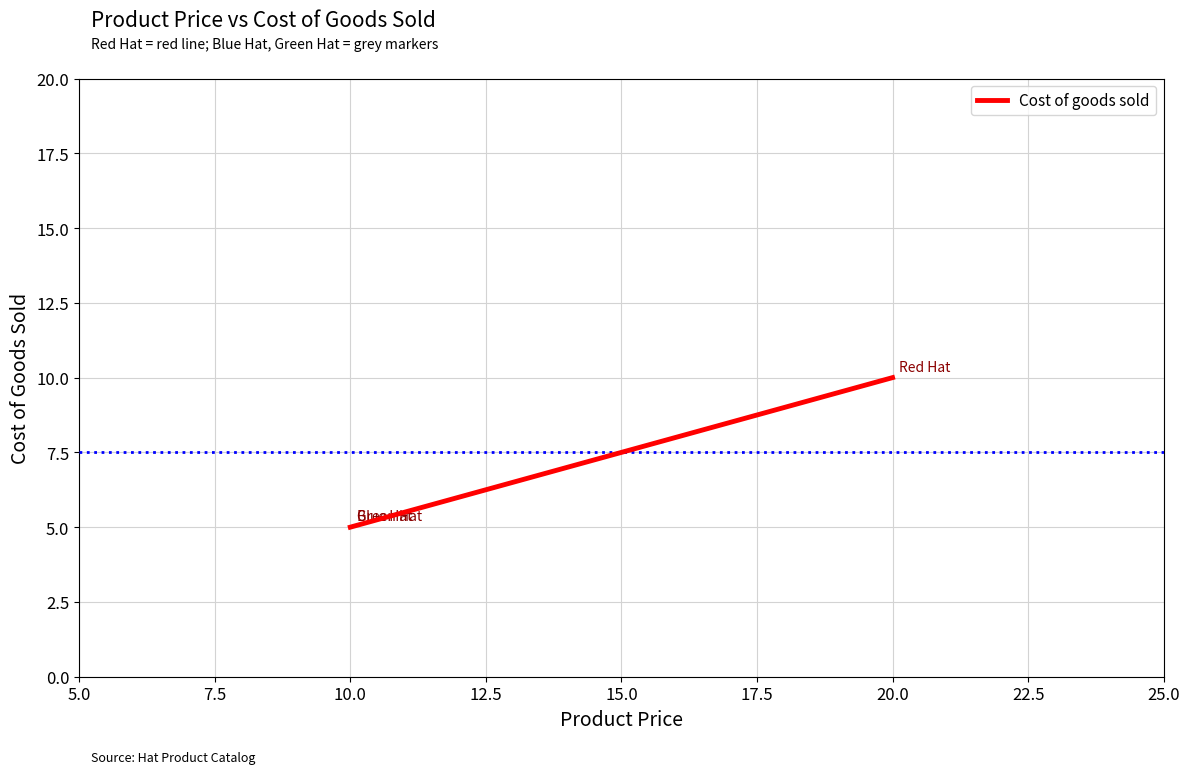

How many series are shown in this chart?

1